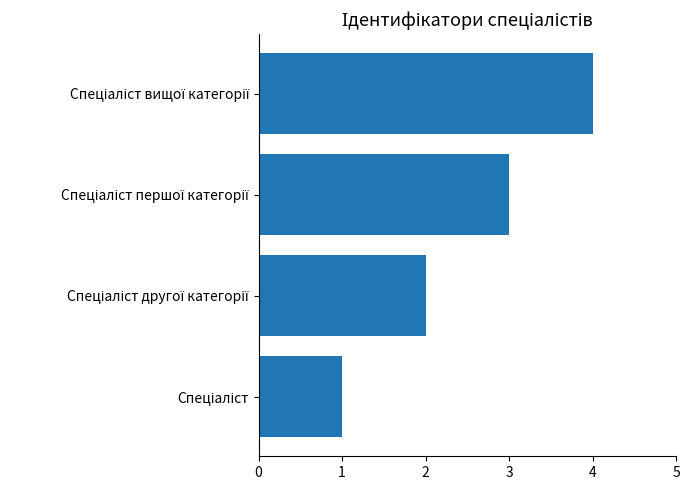

What is the greatest value displayed?

4